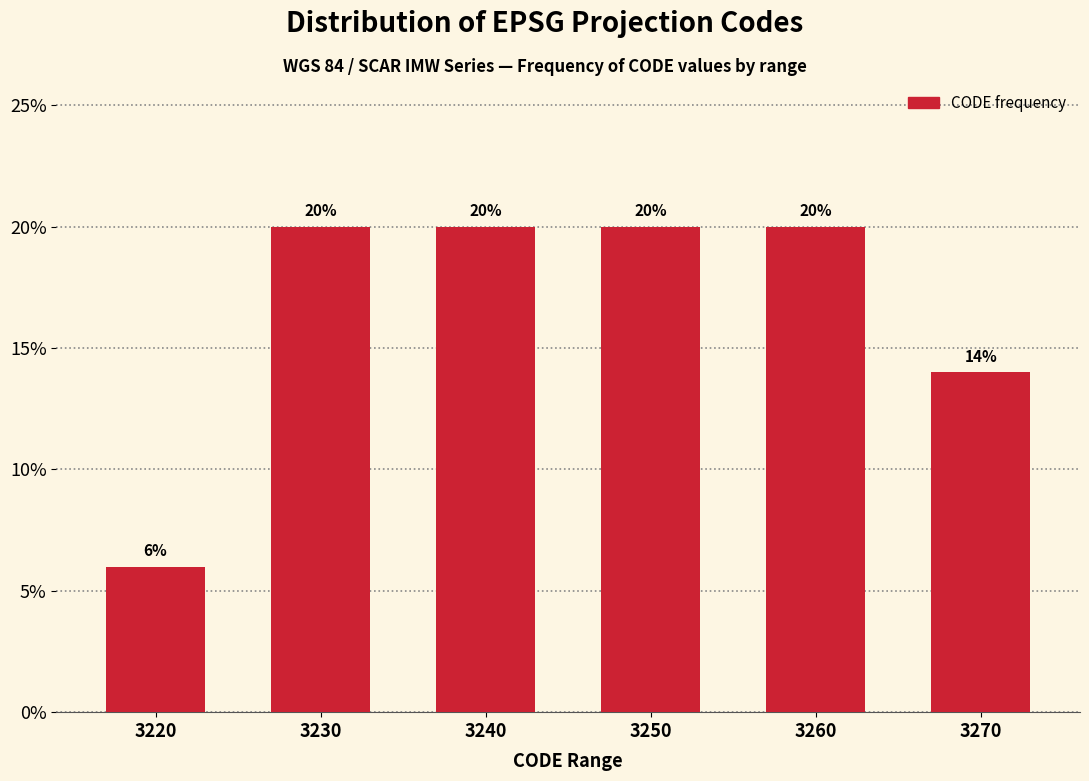

Reading left to right, what are all the values shown in this chart?

6.0	20.0	20.0	20.0	20.0	14.0